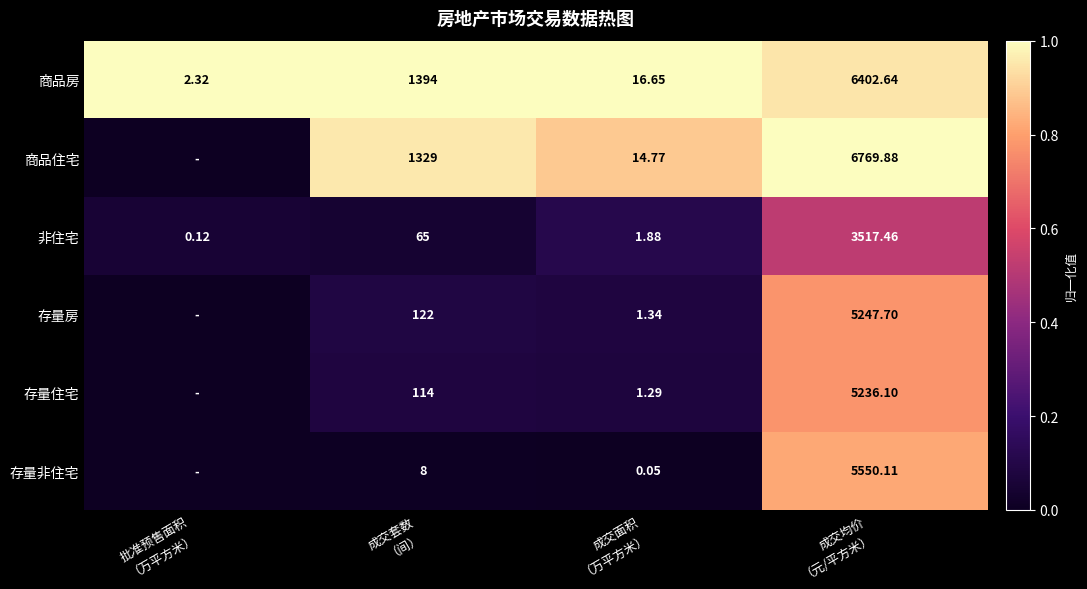

Is the value of 存量房 at 批准预售面积 （万平方米） greater than the value of 存量住宅 at 成交面积 （万平方米）?

No